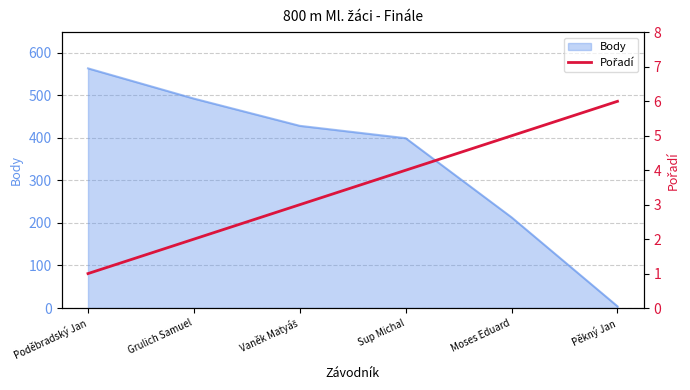

Where does the data first go above 4?

Moses Eduard